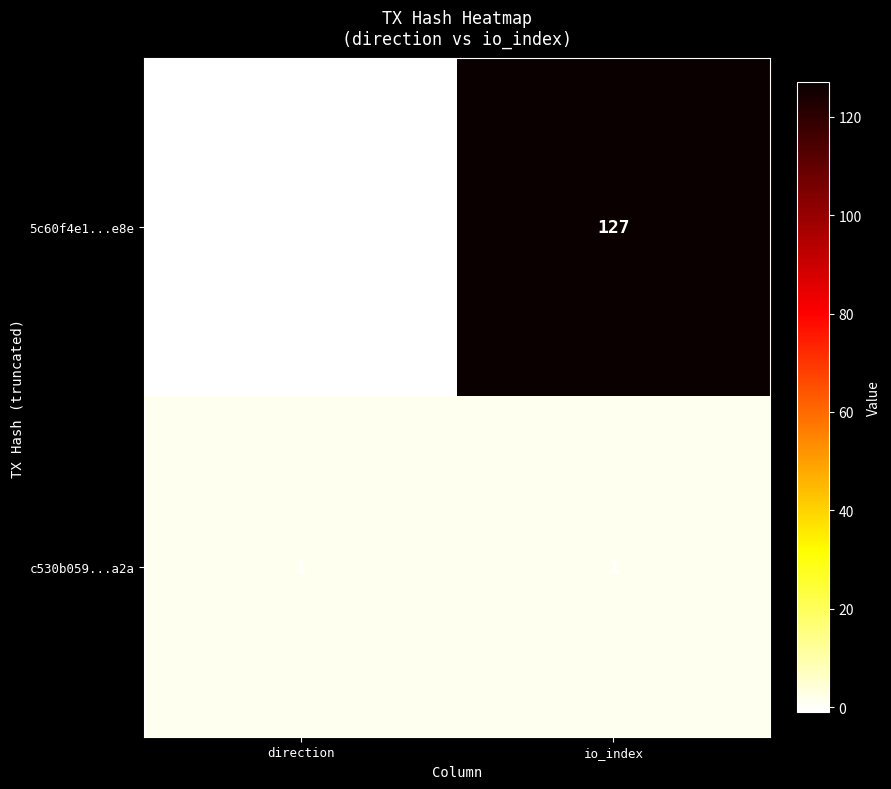

True or false: c530b059...a2a has a value of 1 at io_index.

True